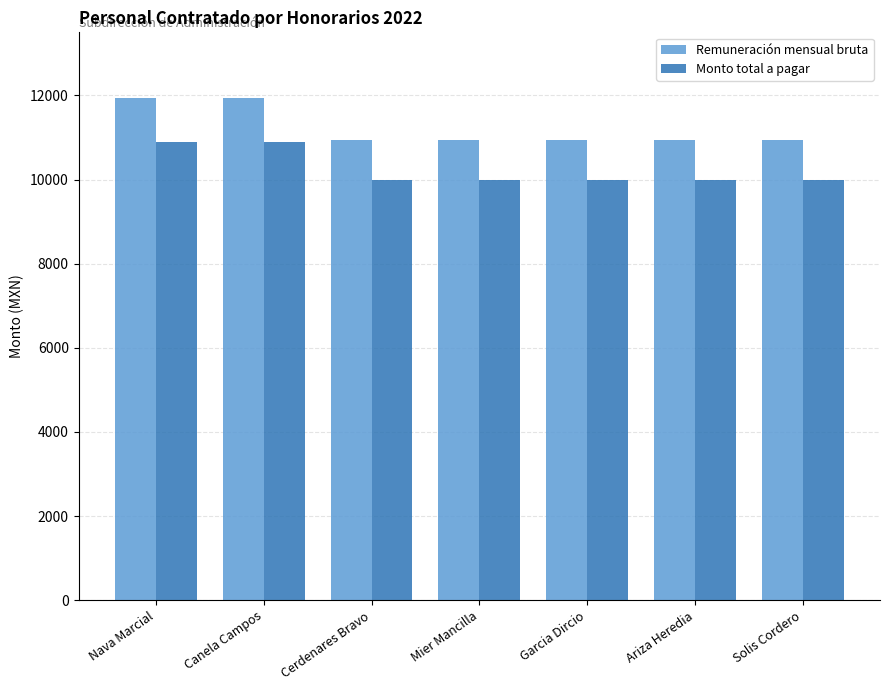

Reading left to right, list all the values displayed in this chart.

Remuneración mensual bruta: Nava Marcial=11928.3	Canela Campos=11928.3	Cerdenares Bravo=10943.4	Mier Mancilla=10943.4	Garcia Dircio=10943.4	Ariza Heredia=10943.4	Solis Cordero=10943.4
Monto total a pagar: Nava Marcial=10900.0	Canela Campos=10900.0	Cerdenares Bravo=10000.0	Mier Mancilla=10000.0	Garcia Dircio=10000.0	Ariza Heredia=10000.0	Solis Cordero=10000.0